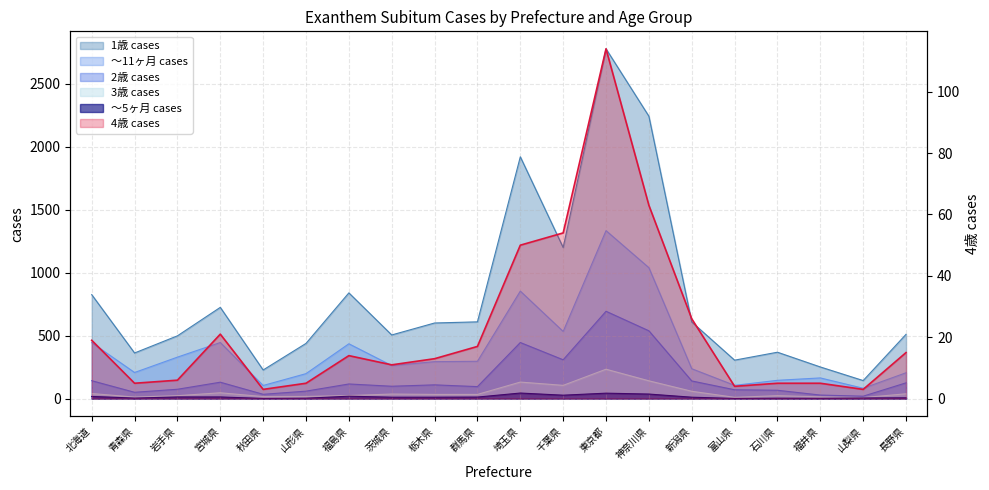

The value of 2歳 cases at 新潟県 is 140. True or false?

True